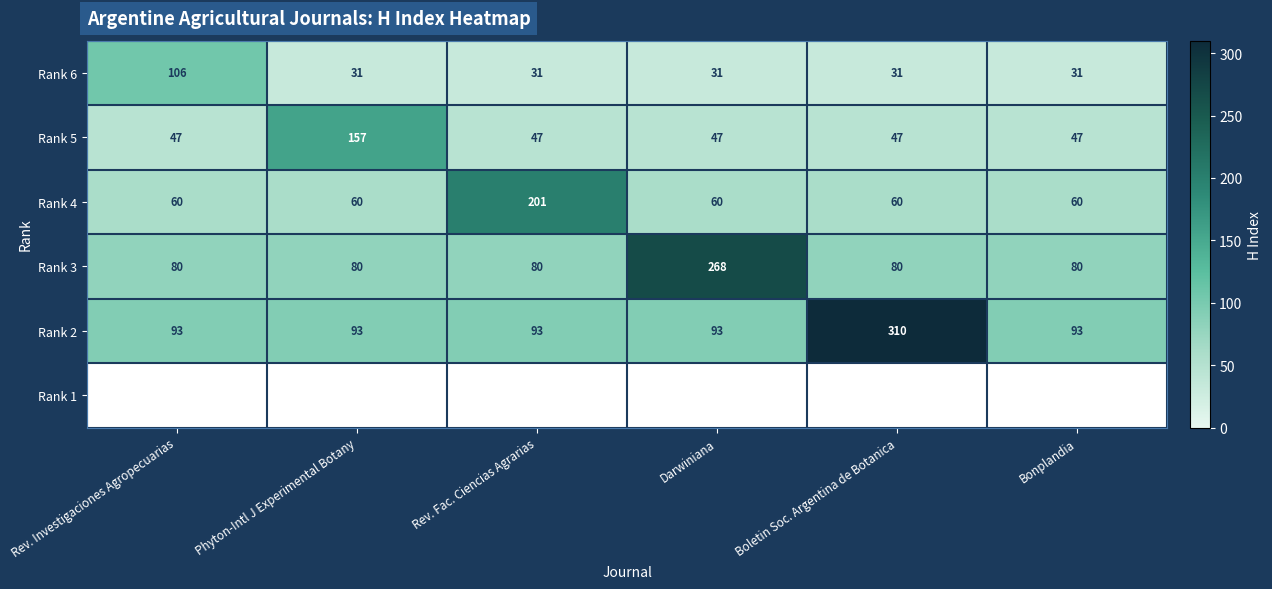

Which has a higher value, Boletin Soc. Argentina de Botanica or Phyton-Intl J Experimental Botany?

Boletin Soc. Argentina de Botanica